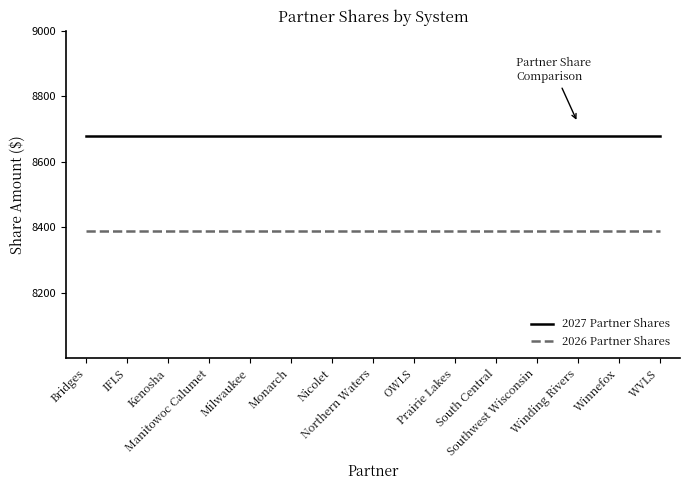

Read the 2027 Partner Shares value at OWLS.

8678.1